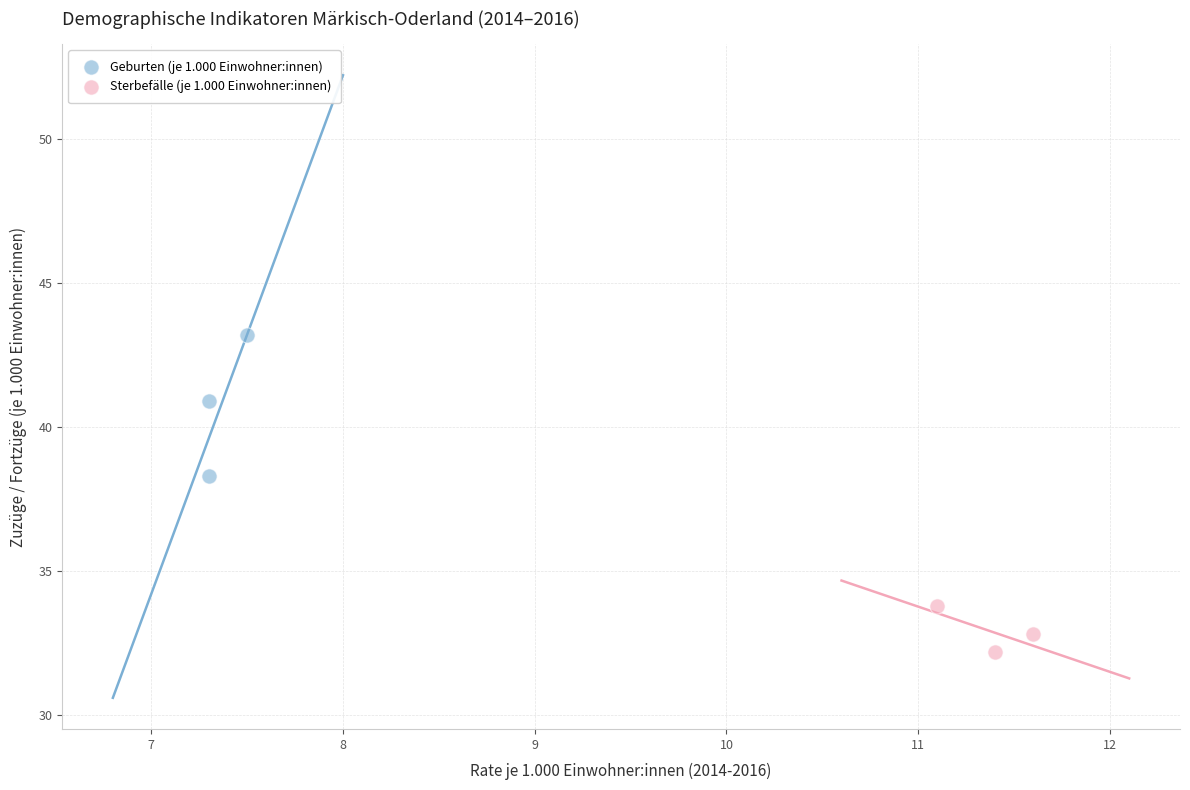

Which series contains the lowest Y value?

Sterbefälle (je 1.000 Einwohner:innen)